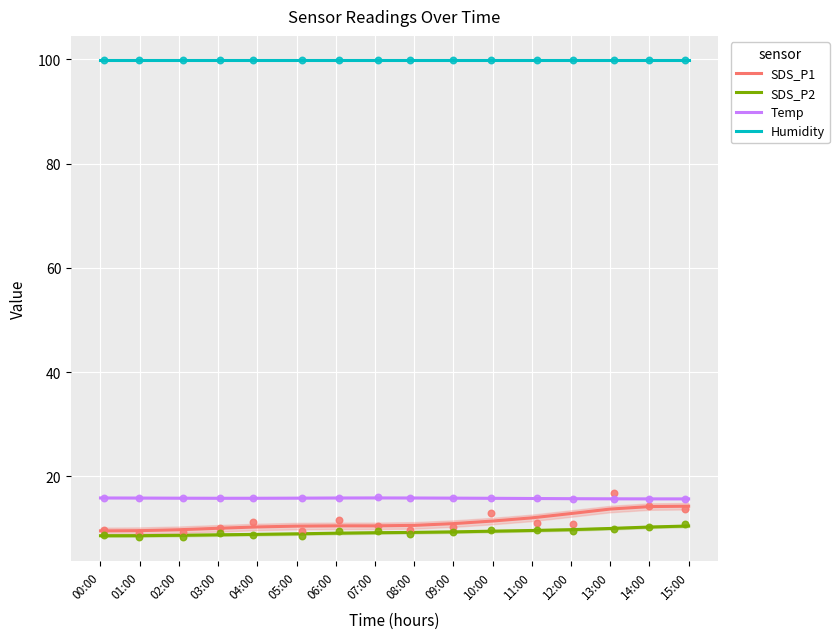

Is the value of Humidity at 00:00 greater than the value of SDS_P2 at 12:00?

Yes